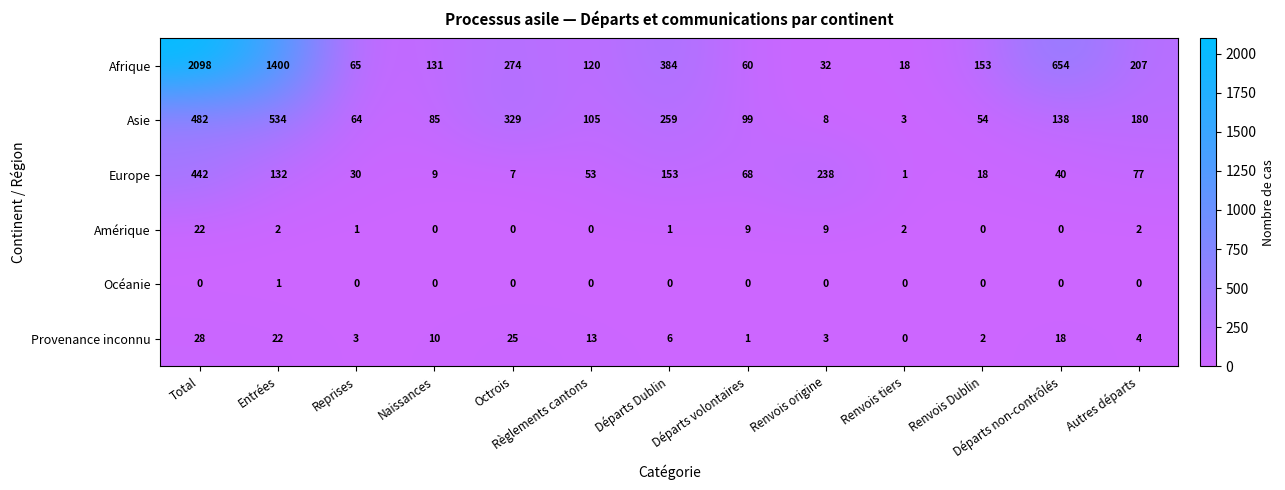

Is it true that Provenance inconnu equals 6 at Naissances?

False